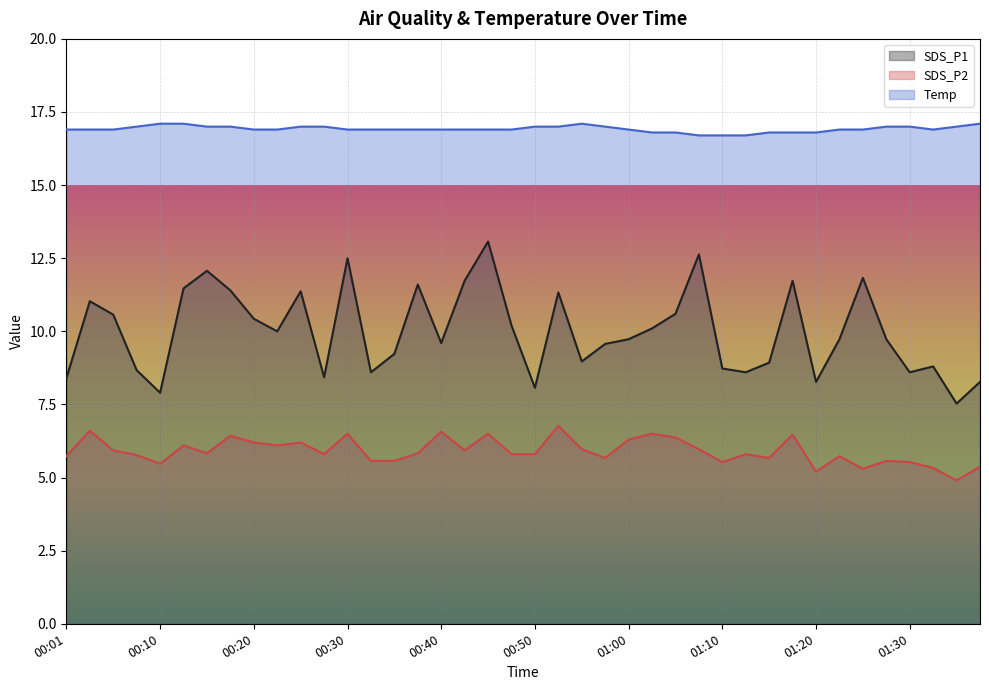

How many interior local valleys does the SDS_P2 series have?

11